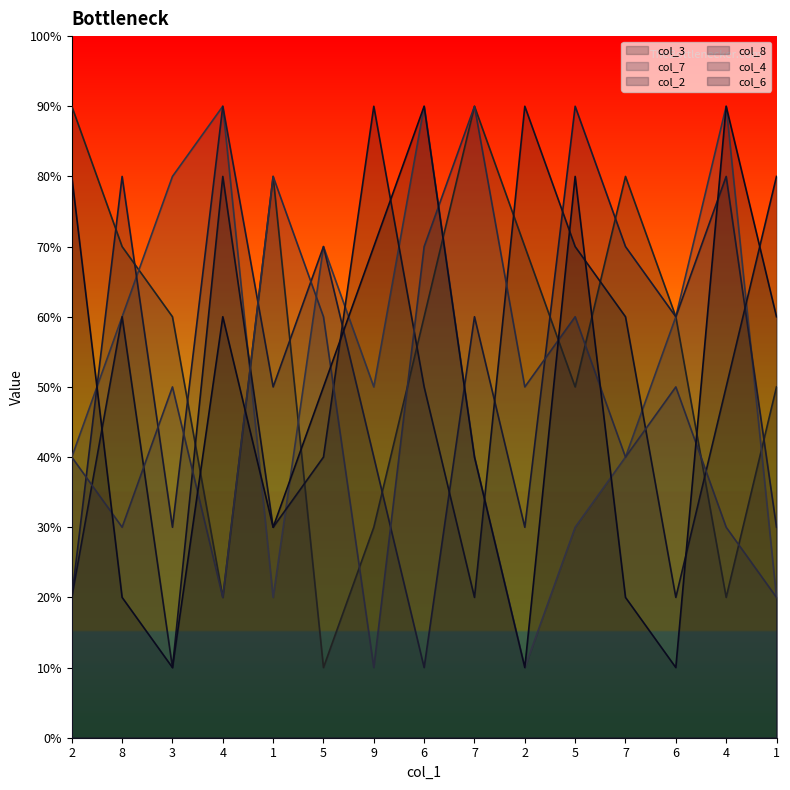

Count the col_7 values in the range 3 to 8.

9